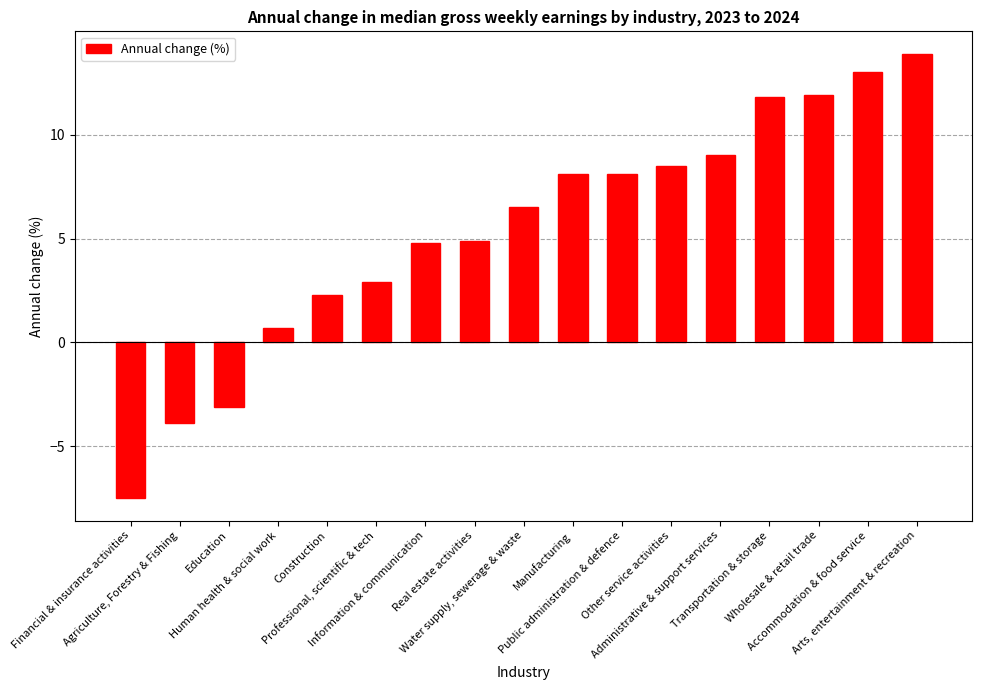

Reading left to right, what are all the values shown in this chart?

Financial & insurance activities=-7.5	Agriculture, Forestry & Fishing=-3.9	Education=-3.1	Human health & social work=0.7	Construction=2.3	Professional, scientific & tech=2.9	Information & communication=4.8	Real estate activities=4.9	Water supply, sewerage & waste=6.5	Manufacturing=8.1	Public administration & defence=8.1	Other service activities=8.5	Administrative & support services=9.0	Transportation & storage=11.8	Wholesale & retail trade=11.9	Accommodation & food service=13.0	Arts, entertainment & recreation=13.9